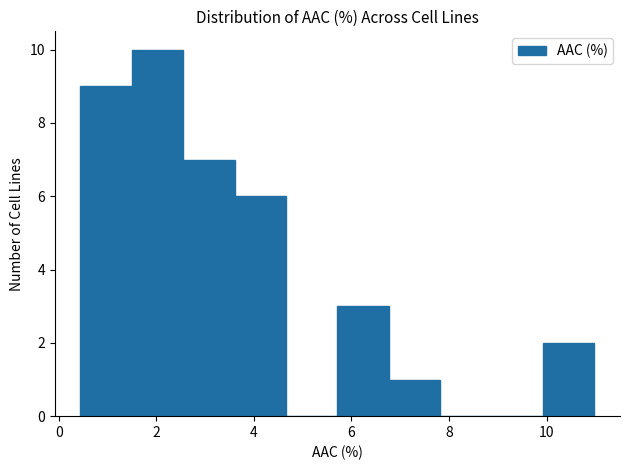

Which range on the x-axis has the tallest bar?

1.4 to 2.6